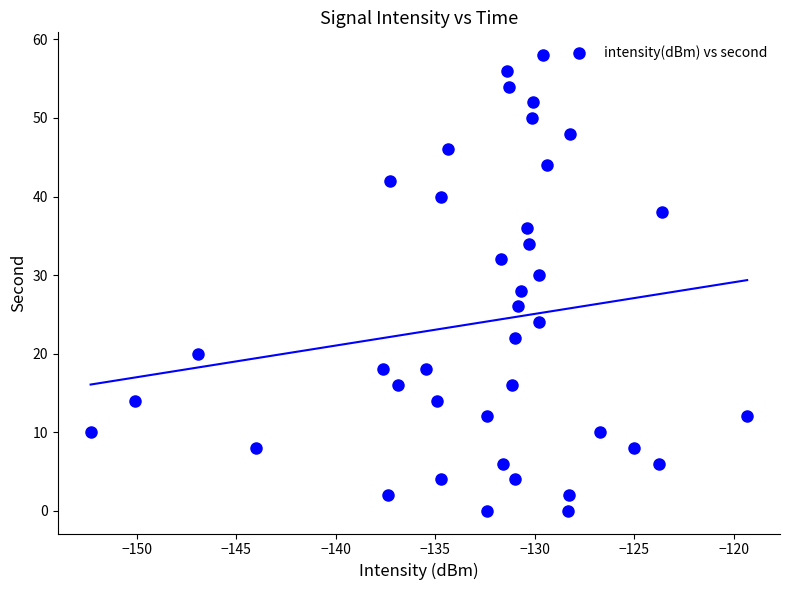

What is the range of Y values (max minus min)?

58